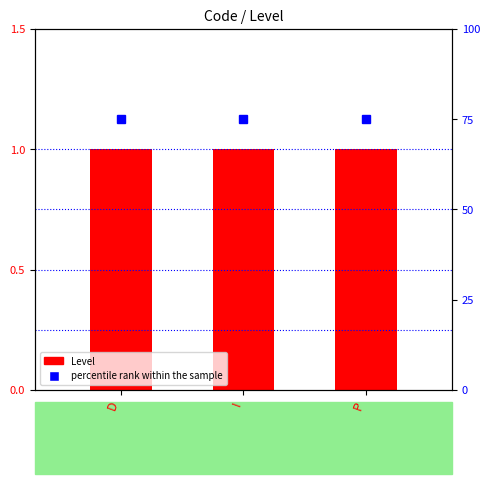

Which label corresponds to the smallest value in the chart?

D